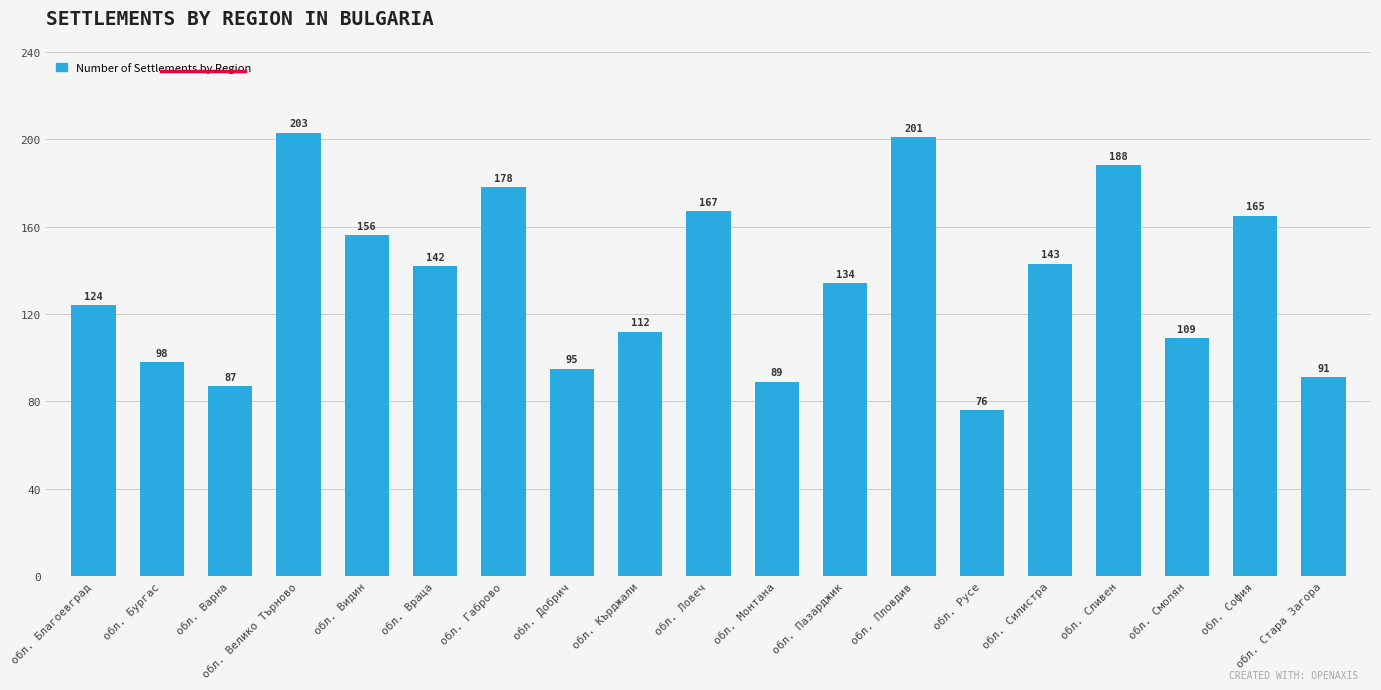

What is the approximate value at обл. Ловеч, to the nearest 5?

165